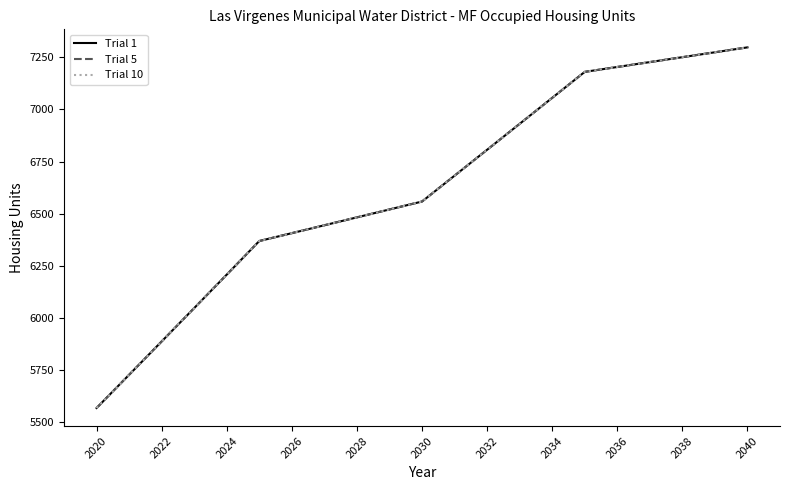

What is the label of the 7th point from the left?

2026